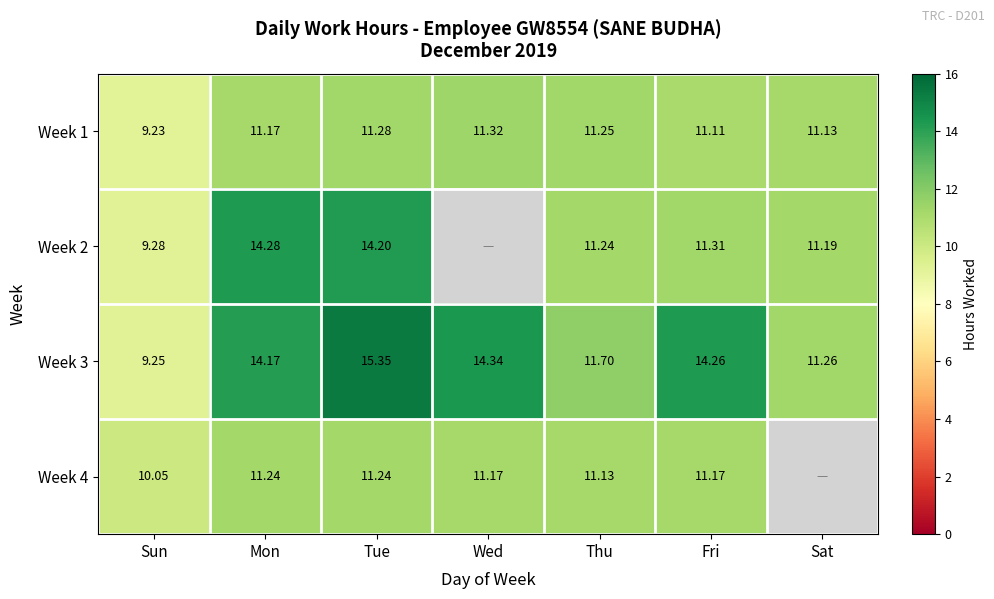

Is the value of Week 2 at Tue greater than the value of Week 4 at Sun?

Yes